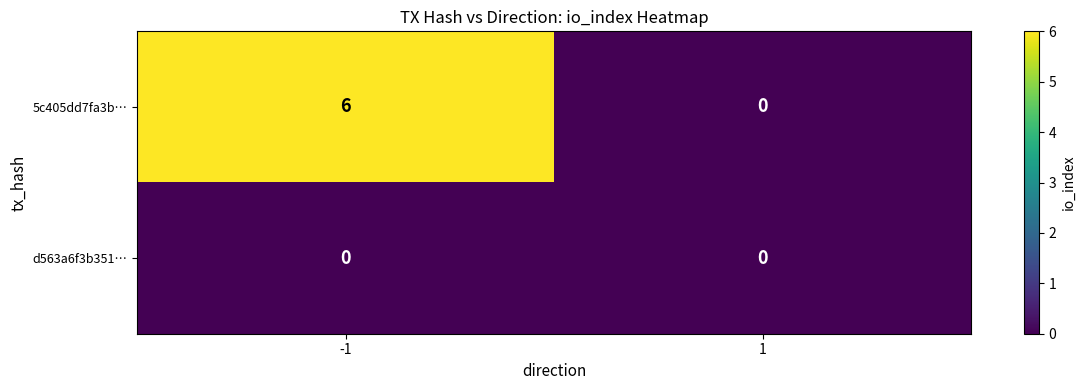

Reading left to right, extract all data points from this chart.

5c405dd7fa3b…: -1=6	1=0
d563a6f3b351…: -1=0	1=0